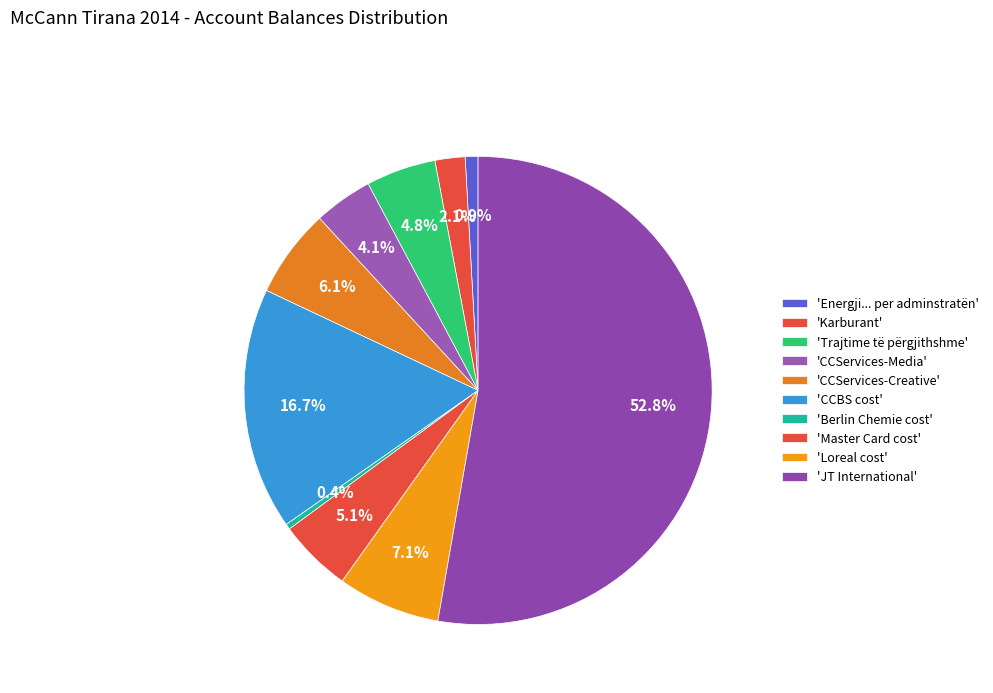

To the nearest percent, what is the average slice percentage?

10%